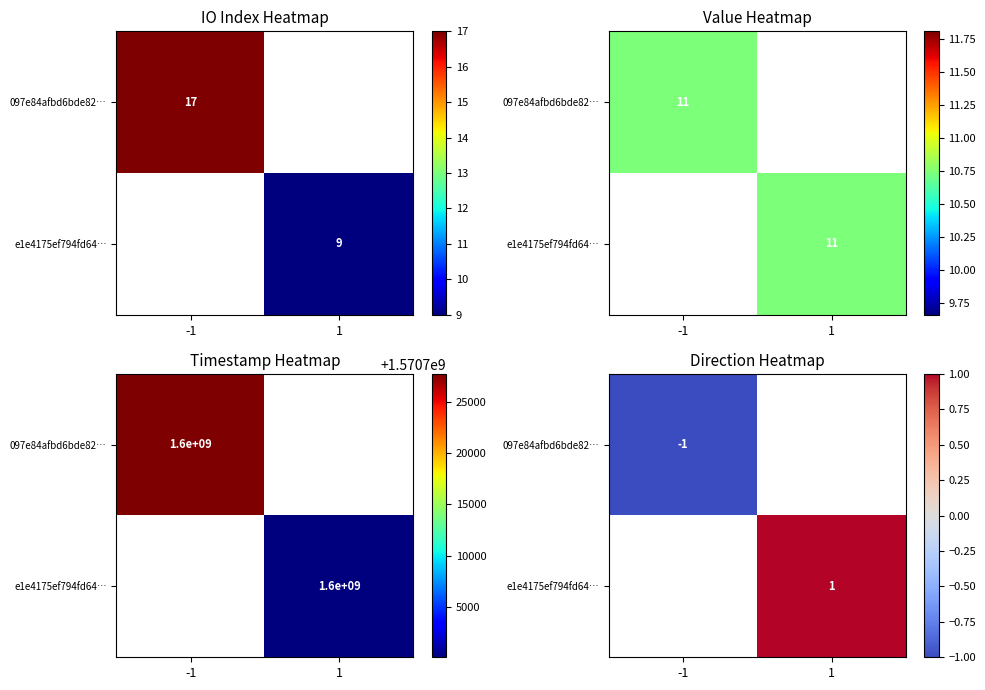

At which label does e1e4175ef794fd64… reach its minimum?

-1